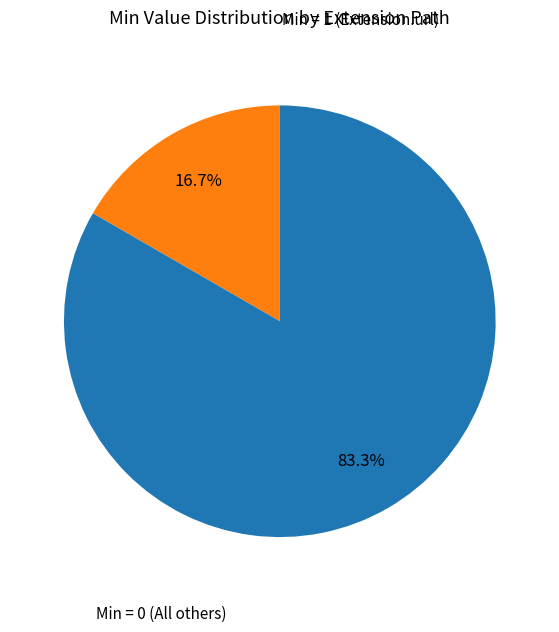

Does any single category account for the majority?

Yes